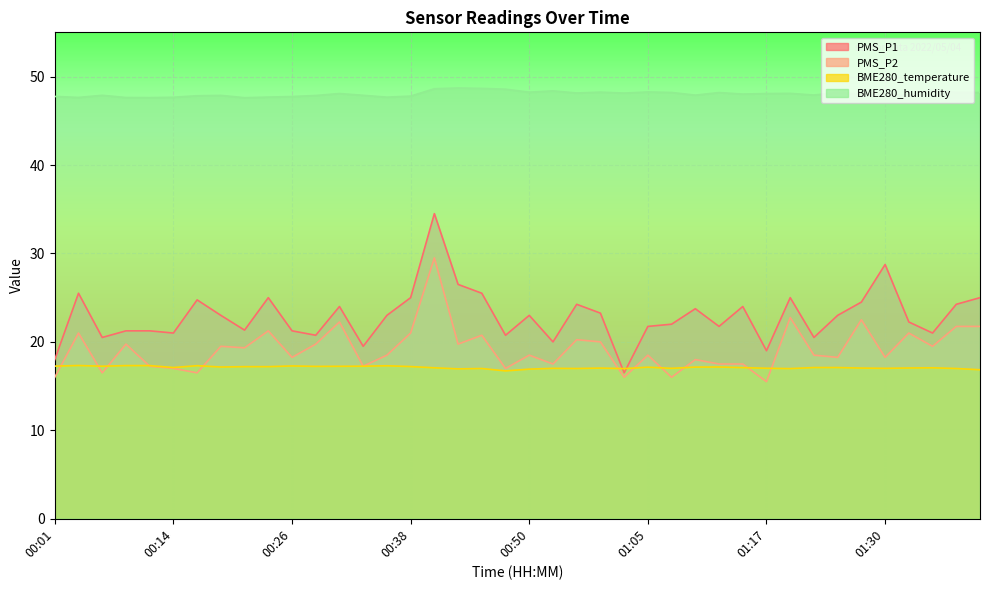

Is it true that BME280_humidity equals 47.7 at 00:23?

True